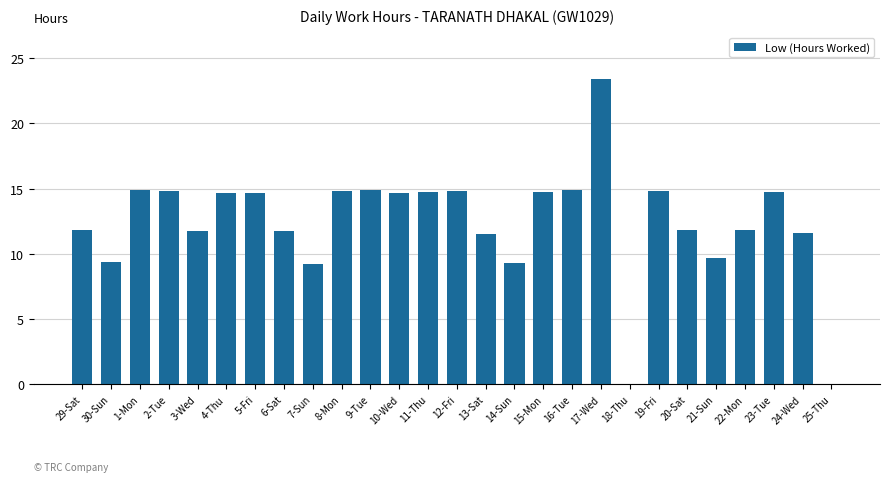

What is the change in value from 4-Thu to 23-Tue?

+0.1